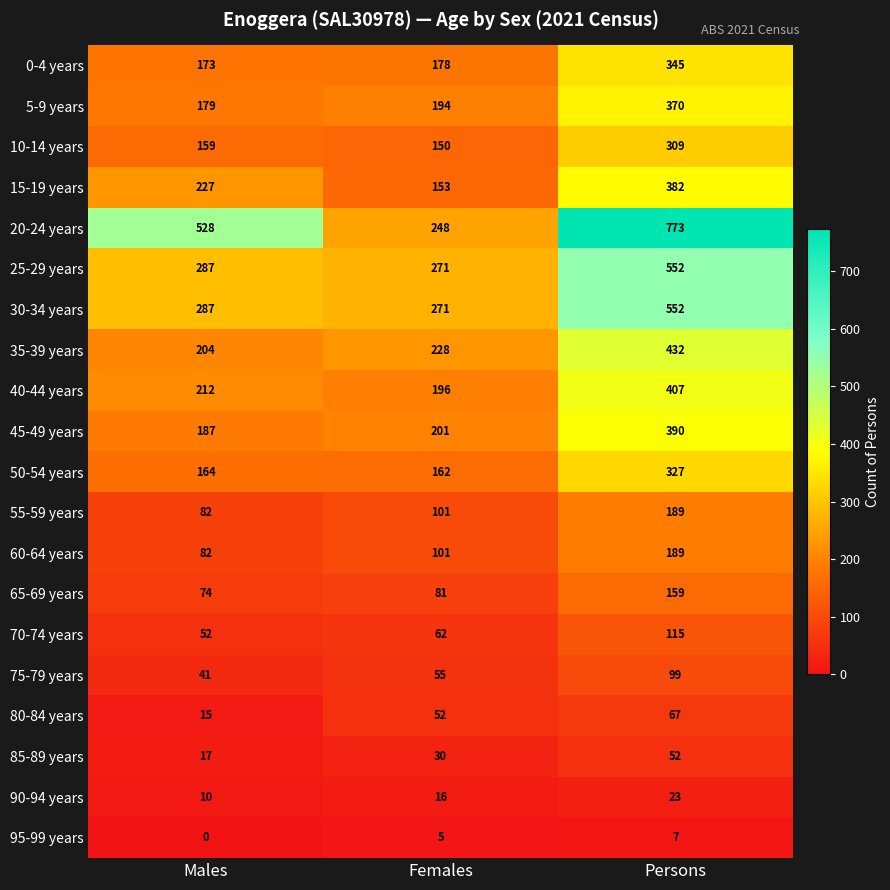

At which label does 20-24 years reach its peak?

Persons